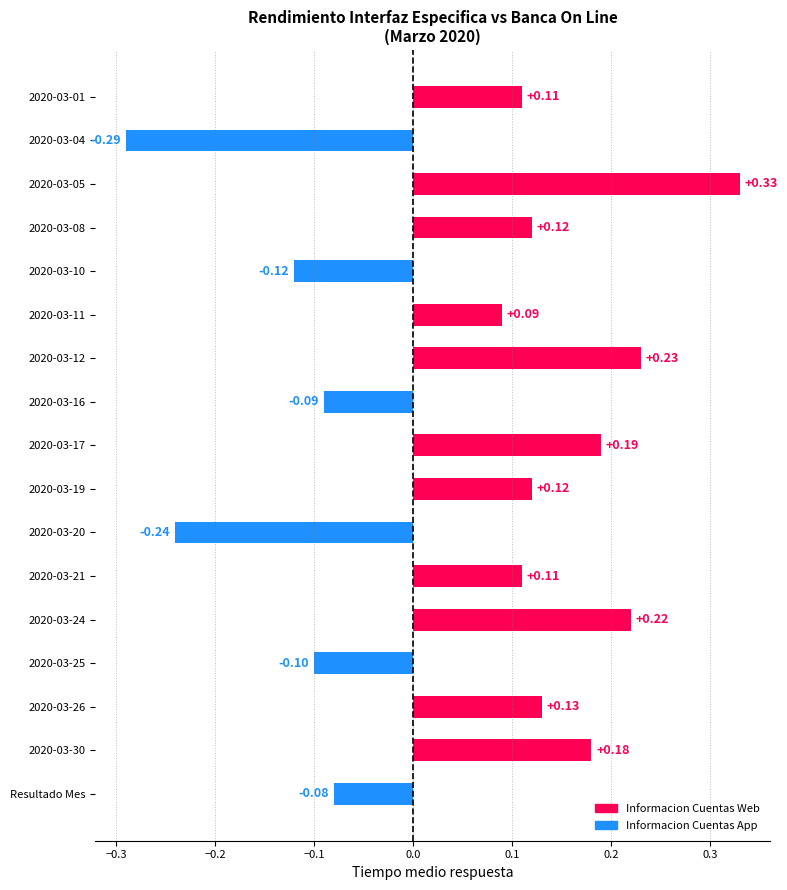

What is the difference between the maximum and minimum values?

0.6